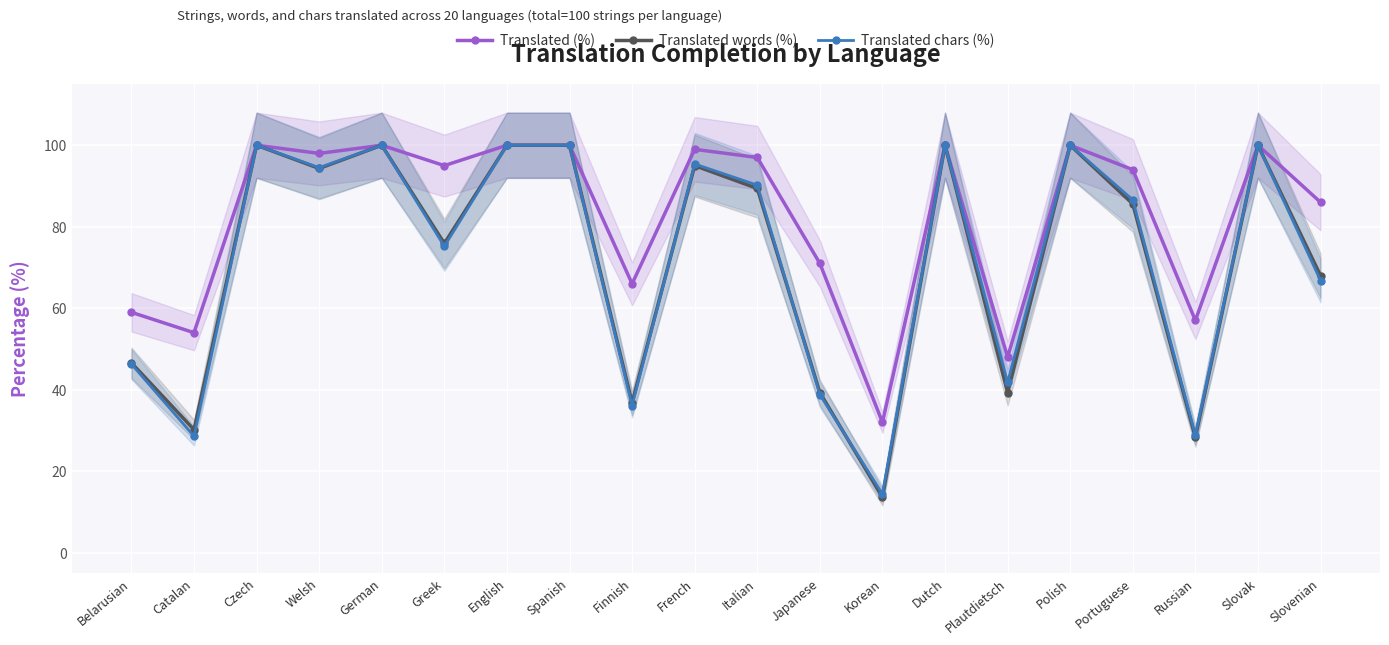

After their last crossing, which series has the higher values: Translated words (%) or Translated chars (%)?

Translated chars (%)